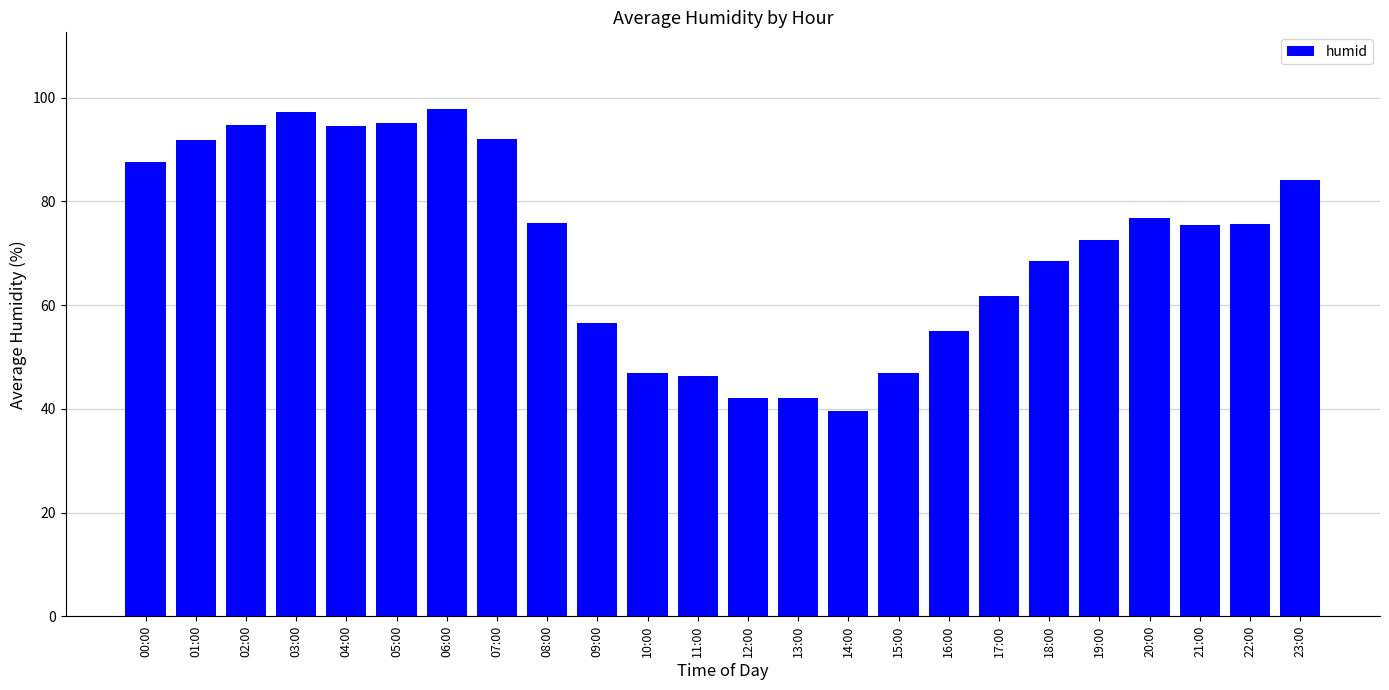

What value does the data have at 09:00?

56.5